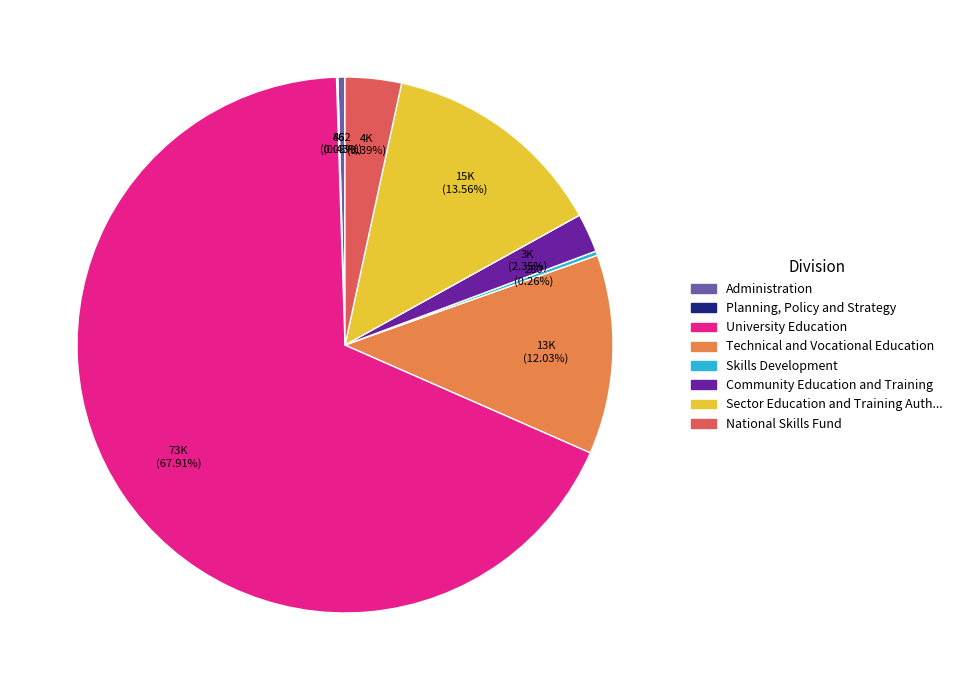

Does any single category account for the majority?

Yes